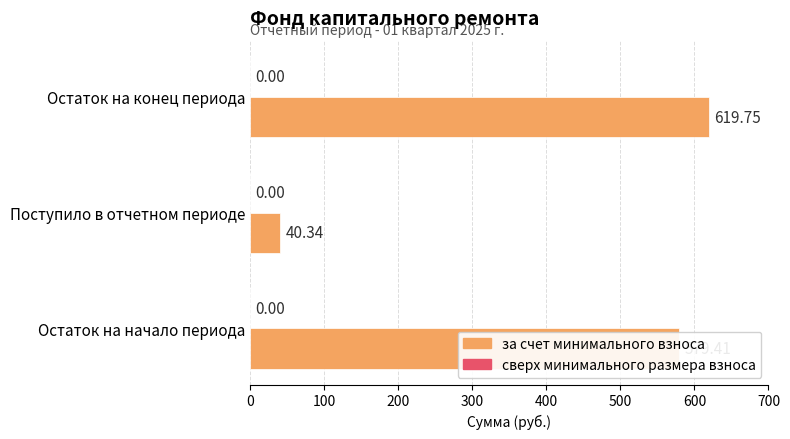

What is the sum of all values?

1239.5